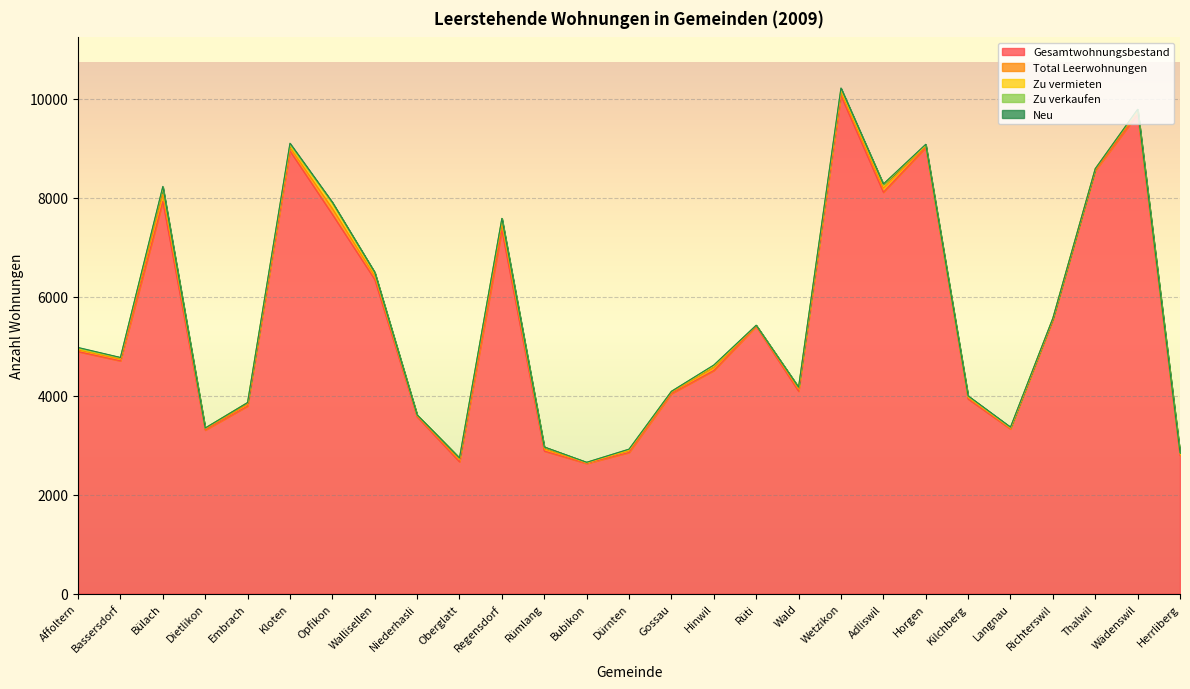

Reading left to right, list all the values displayed in this chart.

Gesamtwohnungsbestand: Affoltern=4890	Bassersdorf=4703	Bülach=7921	Dietlikon=3305	Embrach=3790	Kloten=8942	Opfikon=7661	Wallisellen=6347	Niederhasli=3574	Oberglatt=2664	Regensdorf=7343	Rümlang=2881	Bubikon=2631	Dürnten=2853	Gossau=4041	Hinwil=4508	Rüti=5399	Wald=4090	Wetzikon=10058	Adliswil=8107	Horgen=9011	Kilchberg=3933	Langnau=3327	Richterswil=5528	Thalwil=8545	Wädenswil=9686	Herrliberg=2791
Total Leerwohnungen: Affoltern=34	Bassersdorf=32	Bülach=145	Dietlikon=20	Embrach=35	Kloten=69	Opfikon=118	Wallisellen=70	Niederhasli=18	Oberglatt=38	Regensdorf=117	Rümlang=40	Bubikon=11	Dürnten=33	Gossau=23	Hinwil=53	Rüti=11	Wald=40	Wetzikon=72	Adliswil=83	Horgen=29	Kilchberg=28	Langnau=15	Richterswil=18	Thalwil=19	Wädenswil=47	Herrliberg=28
Zu vermieten: Affoltern=20	Bassersdorf=26	Bülach=131	Dietlikon=19	Embrach=35	Kloten=54	Opfikon=113	Wallisellen=64	Niederhasli=14	Oberglatt=37	Regensdorf=96	Rümlang=39	Bubikon=4	Dürnten=18	Gossau=20	Hinwil=35	Rüti=9	Wald=35	Wetzikon=49	Adliswil=72	Horgen=18	Kilchberg=20	Langnau=11	Richterswil=18	Thalwil=19	Wädenswil=41	Herrliberg=28
Zu verkaufen: Affoltern=14	Bassersdorf=6	Bülach=14	Dietlikon=1	Embrach=0	Kloten=15	Opfikon=5	Wallisellen=6	Niederhasli=4	Oberglatt=1	Regensdorf=21	Rümlang=1	Bubikon=7	Dürnten=15	Gossau=3	Hinwil=18	Rüti=2	Wald=5	Wetzikon=23	Adliswil=11	Horgen=11	Kilchberg=8	Langnau=4	Richterswil=0	Thalwil=0	Wädenswil=6	Herrliberg=0
Neu: Affoltern=15	Bassersdorf=4	Bülach=14	Dietlikon=1	Embrach=0	Kloten=18	Opfikon=10	Wallisellen=5	Niederhasli=1	Oberglatt=1	Regensdorf=3	Rümlang=3	Bubikon=1	Dürnten=0	Gossau=0	Hinwil=4	Rüti=0	Wald=1	Wetzikon=11	Adliswil=0	Horgen=7	Kilchberg=7	Langnau=8	Richterswil=0	Thalwil=0	Wädenswil=3	Herrliberg=1